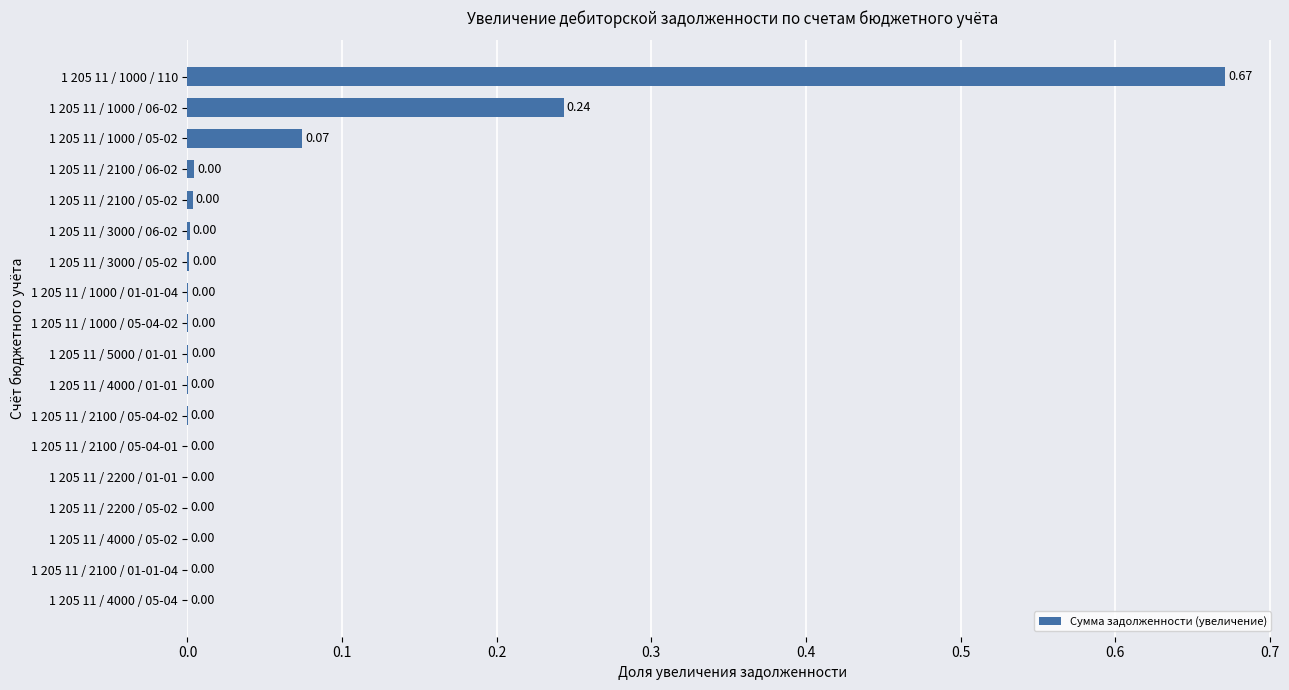

Which has a higher value, 1 205 11 / 1000 / 05-02 or 1 205 11 / 5000 / 01-01?

1 205 11 / 1000 / 05-02